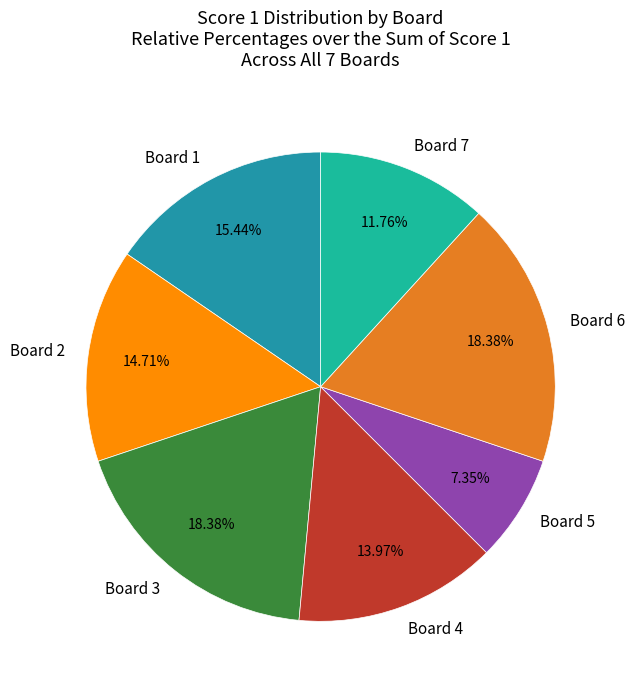

To the nearest percent, what is the difference between the largest and smallest slice percentages?

11%